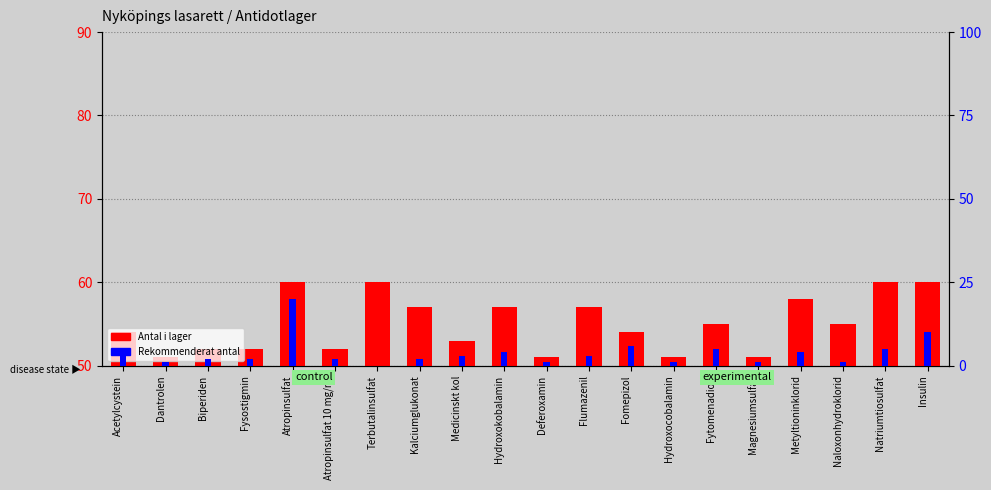

What is the total value across all series at Fytomenadion?

10